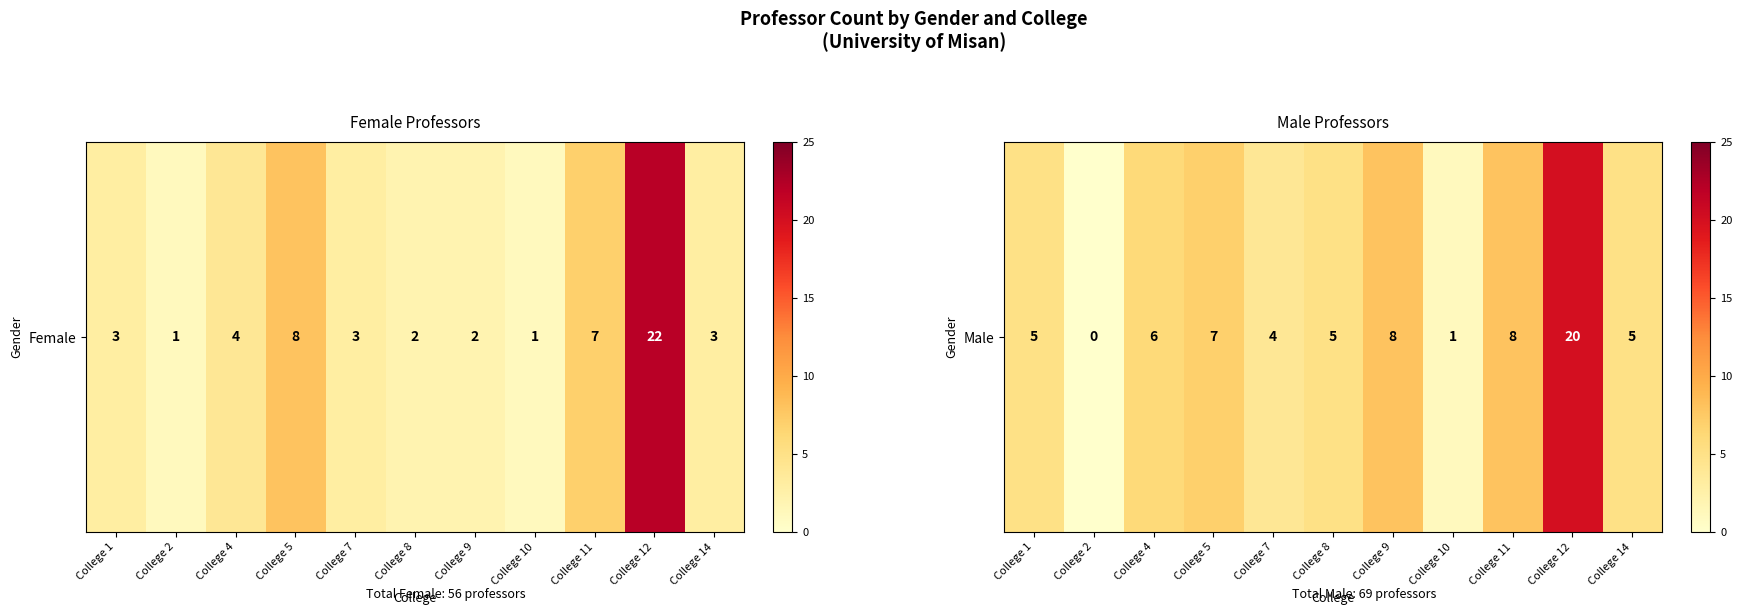

Reading right to left, transcribe all the data shown in this chart.

5	20	8	1	8	5	4	7	6	0	5